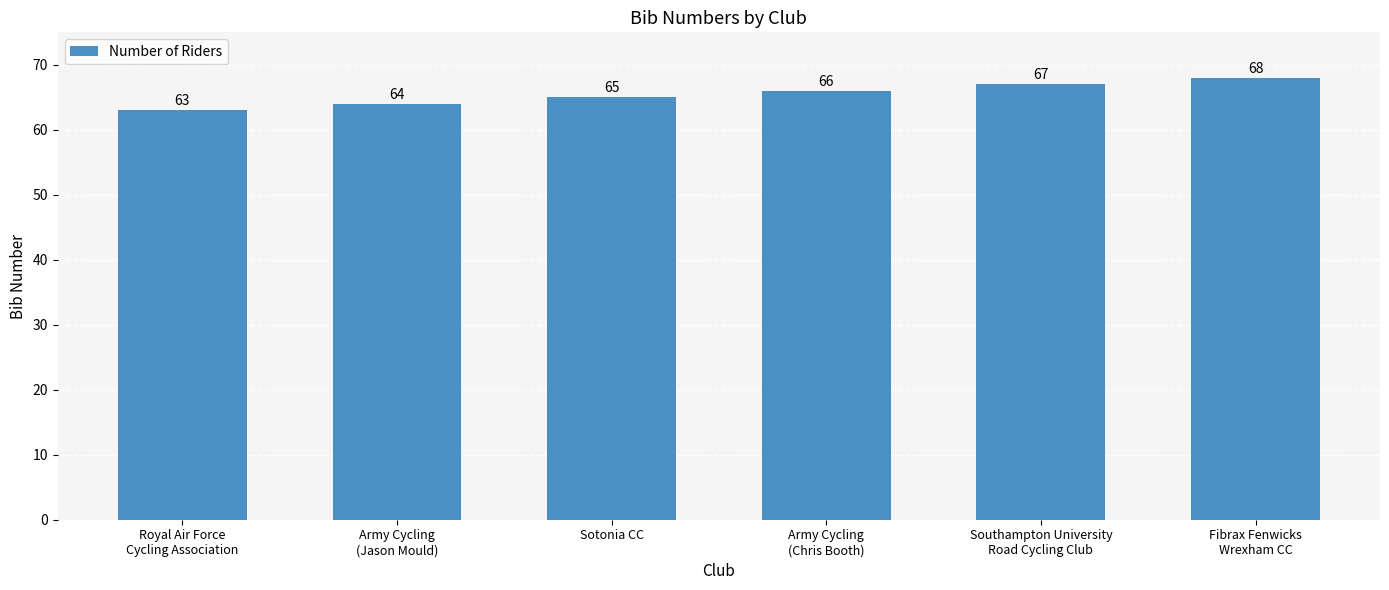

Reading left to right, list all the values displayed in this chart.

63	64	65	66	67	68